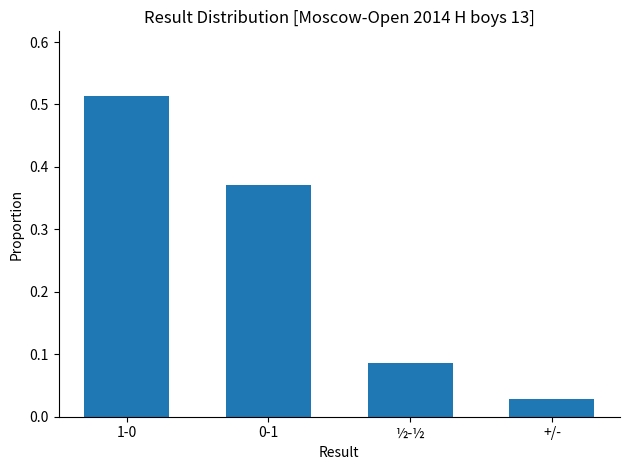

At which label is the value closest to 0?

+/-